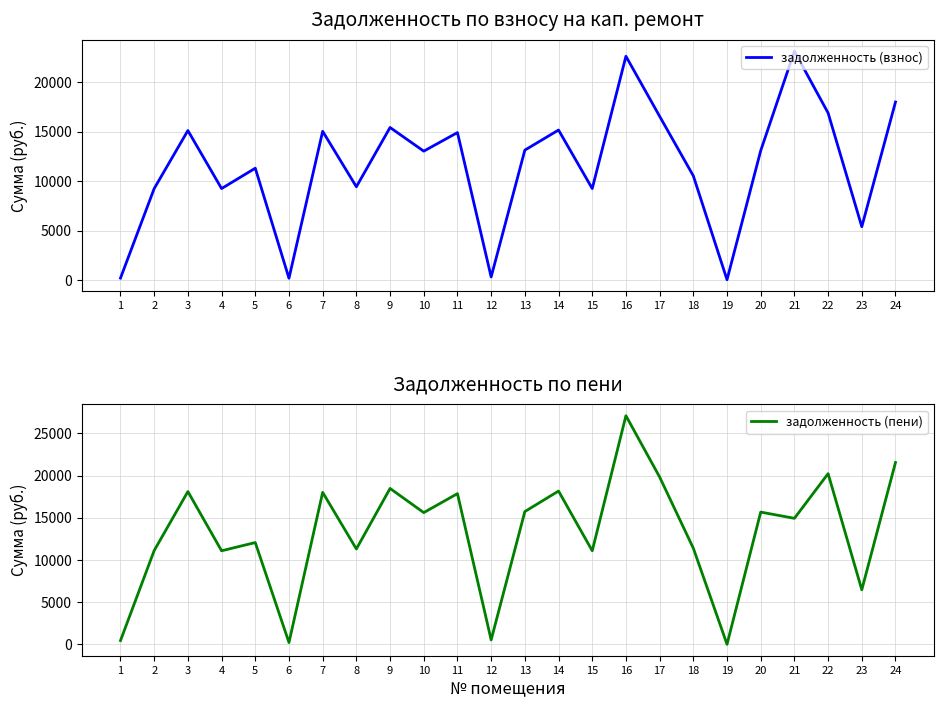

True or false: задолженность (взнос) has more than 1 interior local peaks.

True